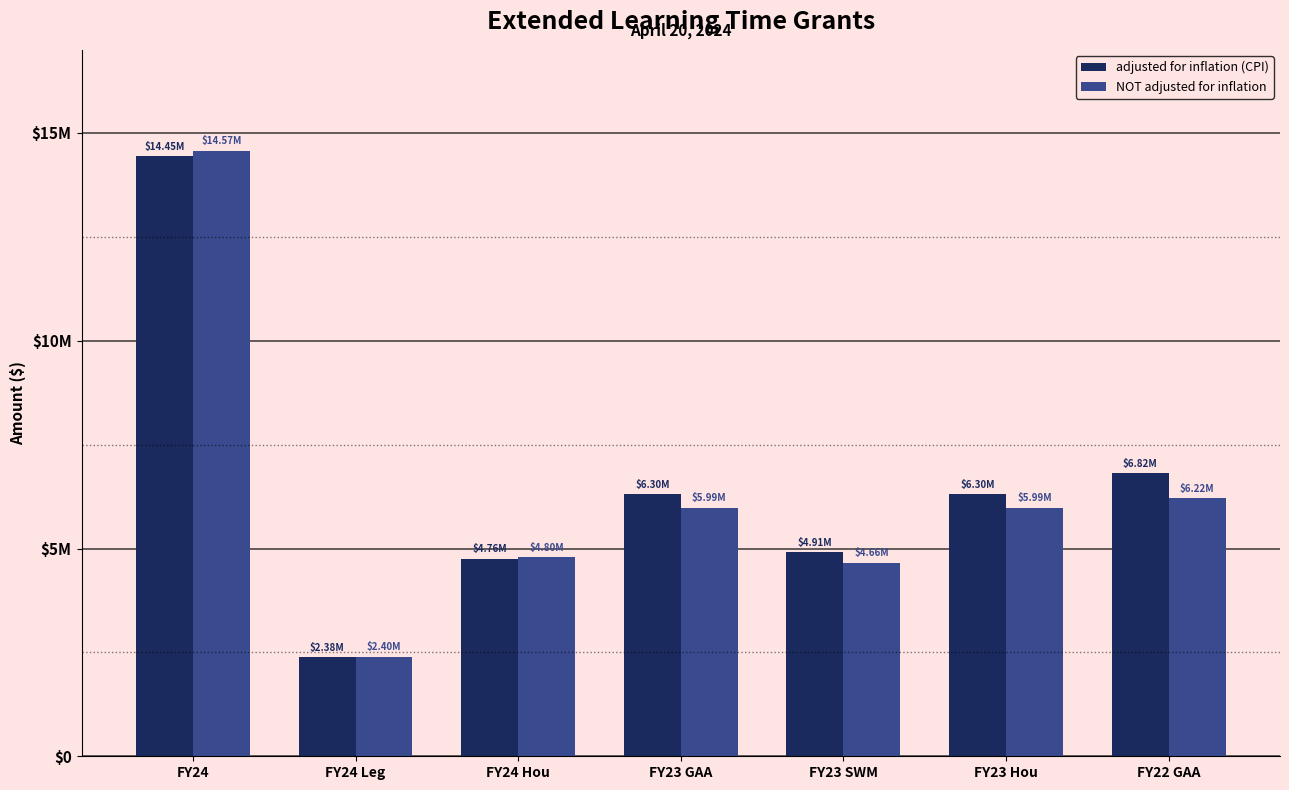

The value of adjusted for inflation (CPI) at FY23 GAA is 6303953. True or false?

True